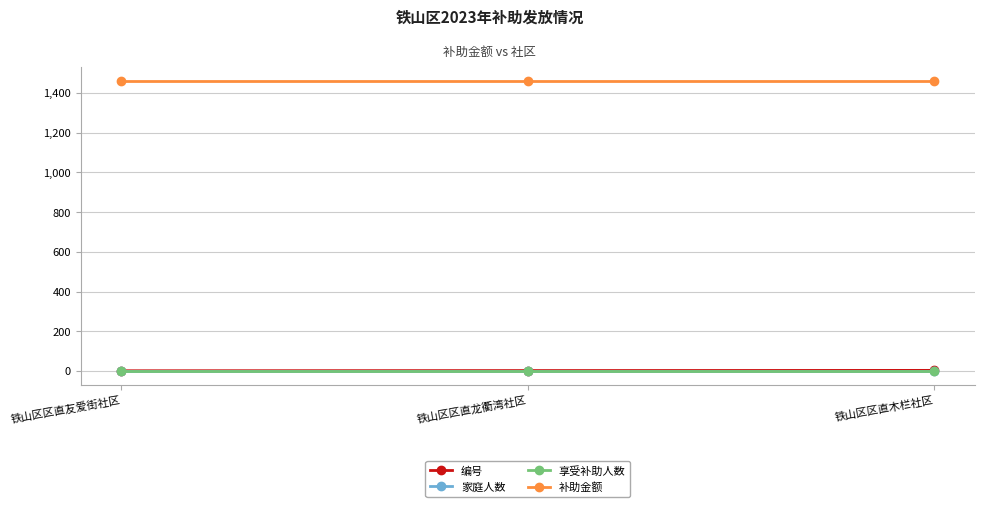

What is the approximate value of 编号 at 铁山区区直友爱街社区?

1